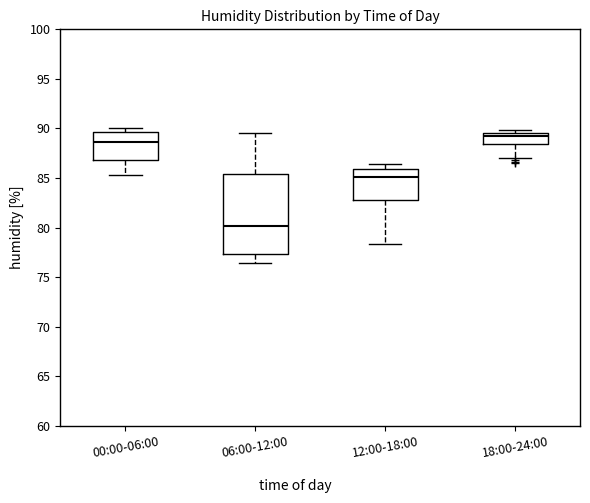

Reading left to right, transcribe this box plot: for each box, give where its median line is, the range the box spans, and where its two whiskers end, as read against the y-axis. The values are not printed on the chart, so give them approximately, as read against the axis.

00:00-06:00: median 88.5, box 87.0 to 89.5, whiskers 85.5 to 90.0
06:00-12:00: median 80.0, box 77.5 to 85.5, whiskers 76.5 to 89.5
12:00-18:00: median 85.0, box 83.0 to 86.0, whiskers 78.5 to 86.5
18:00-24:00: median 89.0, box 88.5 to 89.5, whiskers 87.0 to 90.0